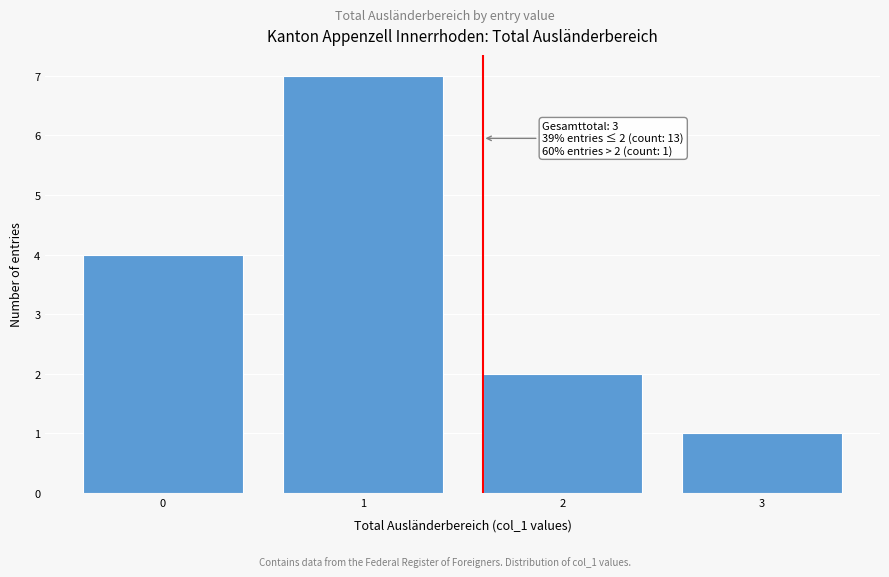

Reading left to right, list all the values displayed in this chart.

4	7	2	1